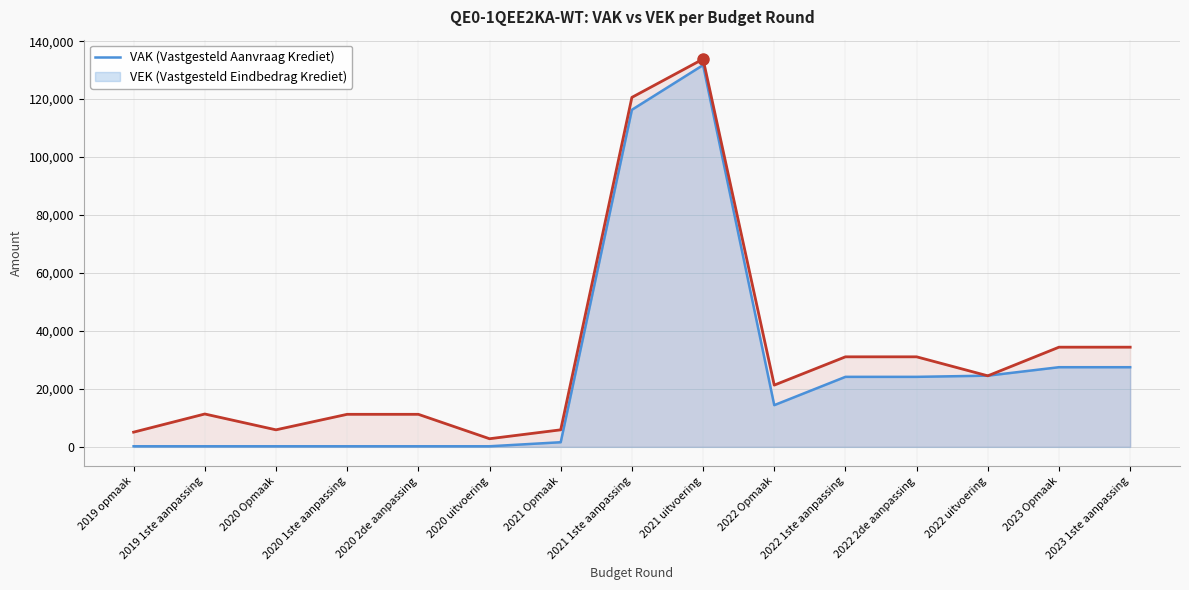

How many values in the VEK series are below 21309?

7